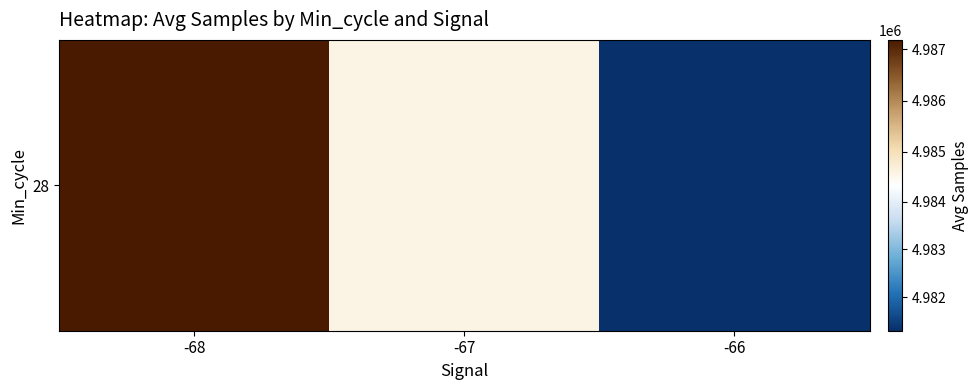

What is the average value?

4984348.1